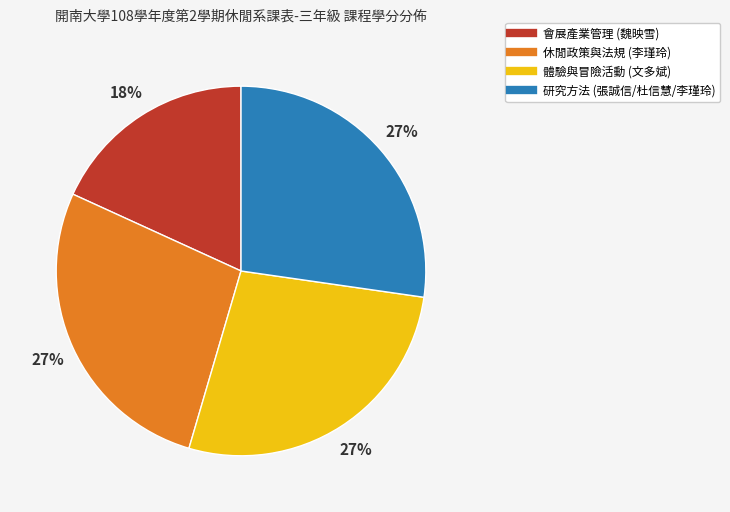

Combined, do 會展產業管理 (魏映雪) and 休閒政策與法規 (李瑾玲) account for over 50%?

No